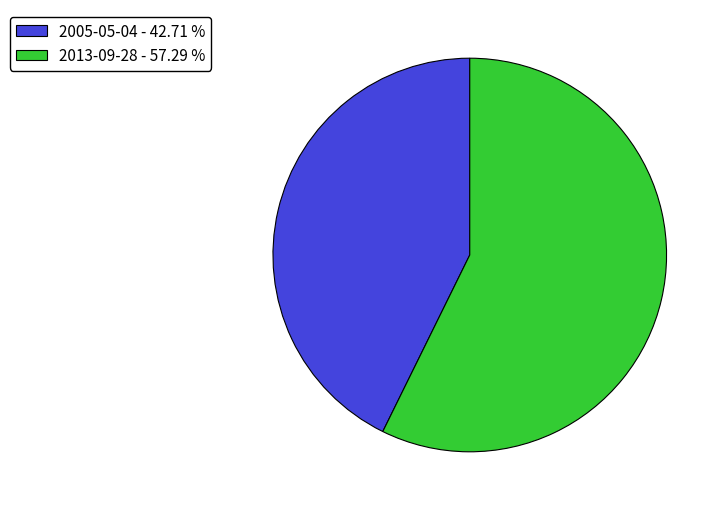

Which has a higher value, 2005-05-04 - 42.71 % or 2013-09-28 - 57.29 %?

2013-09-28 - 57.29 %